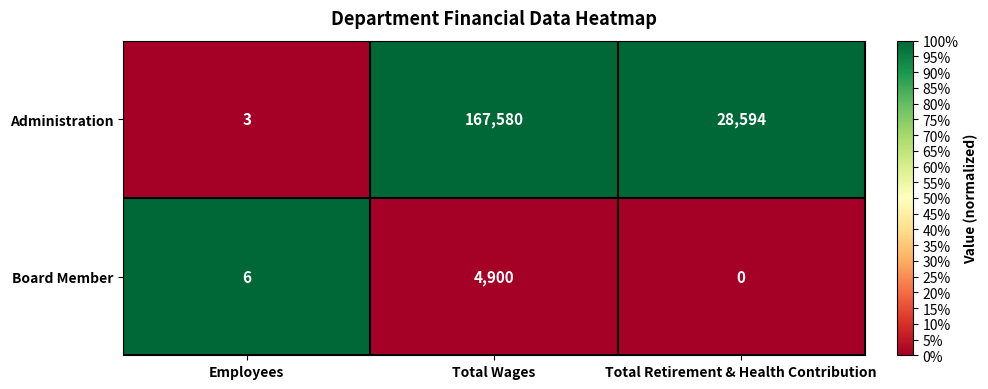

At which category is the sum across all series the highest?

Total Wages